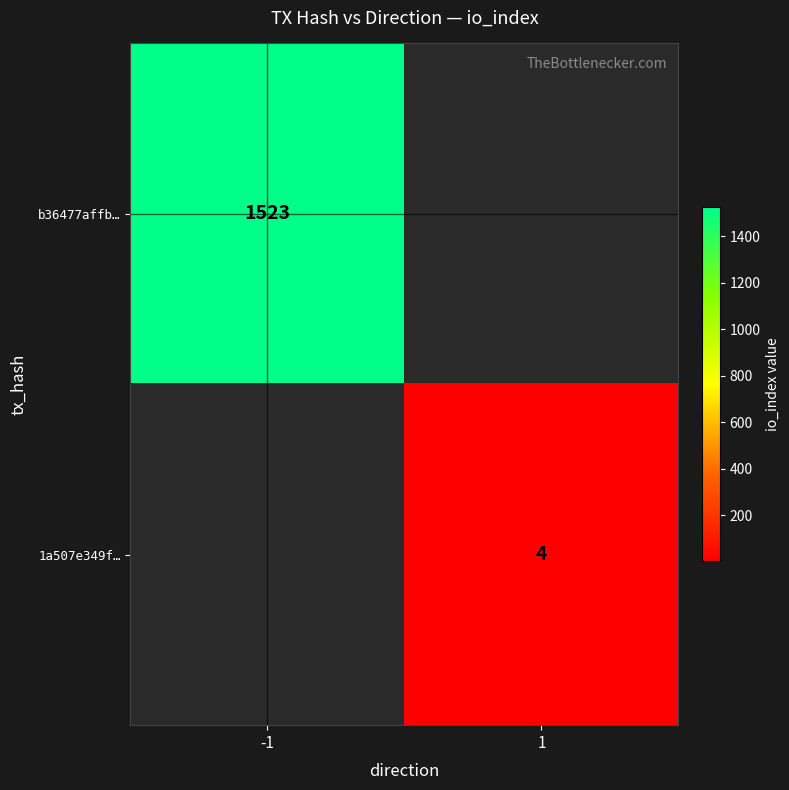

The value of 1a507e349f… at 1 is 4. True or false?

True